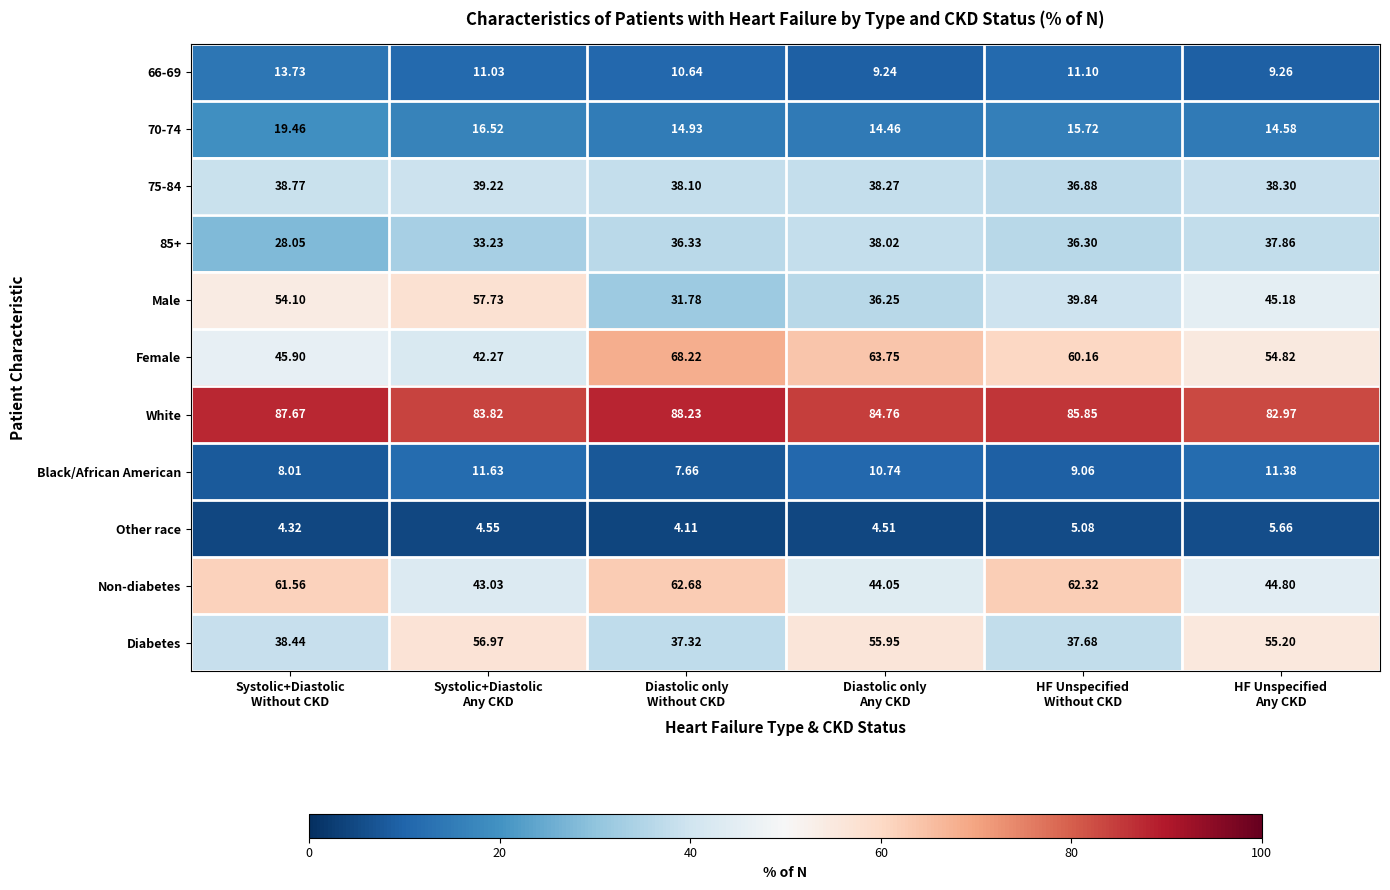

Which series has the largest total across all categories?

White